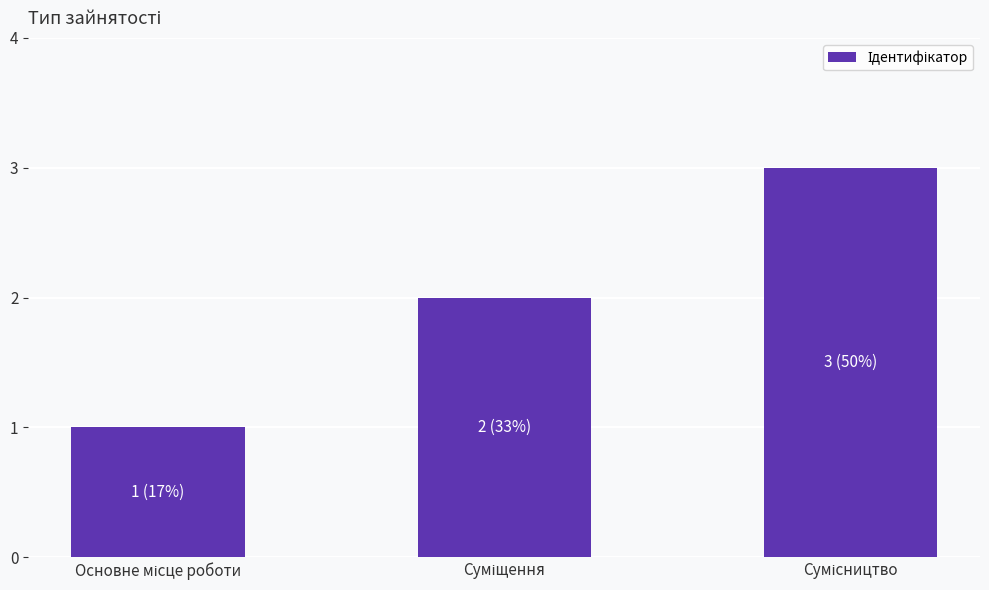

What is the sum of all values?

6